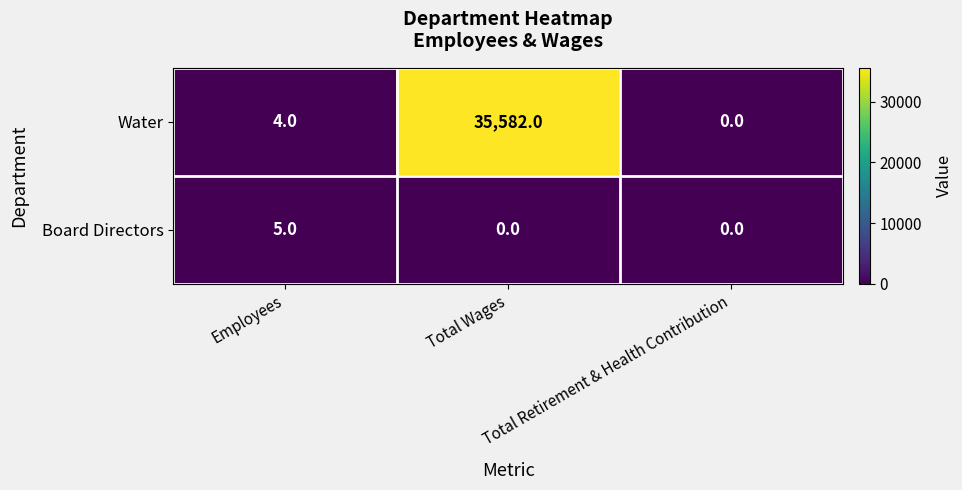

What is the sum of all Board Directors values?

5